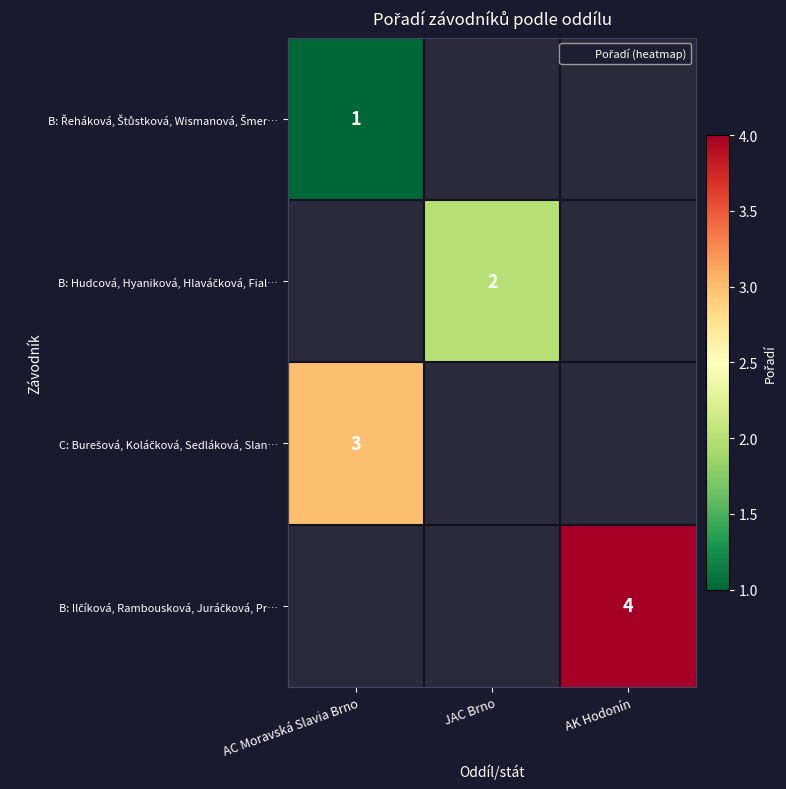

List the labels in order of B: Hudcová, Hyaniková, Hlaváčková, Fial… value, largest first.

JAC Brno, AC Moravská Slavia Brno, AK Hodonín